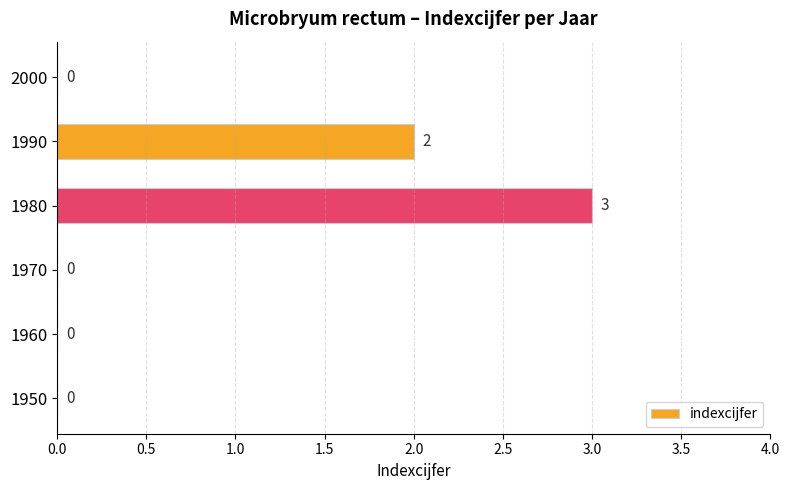

Reading bottom to top, extract all data points from this chart.

1950=0	1960=0	1970=0	1980=3	1990=2	2000=0